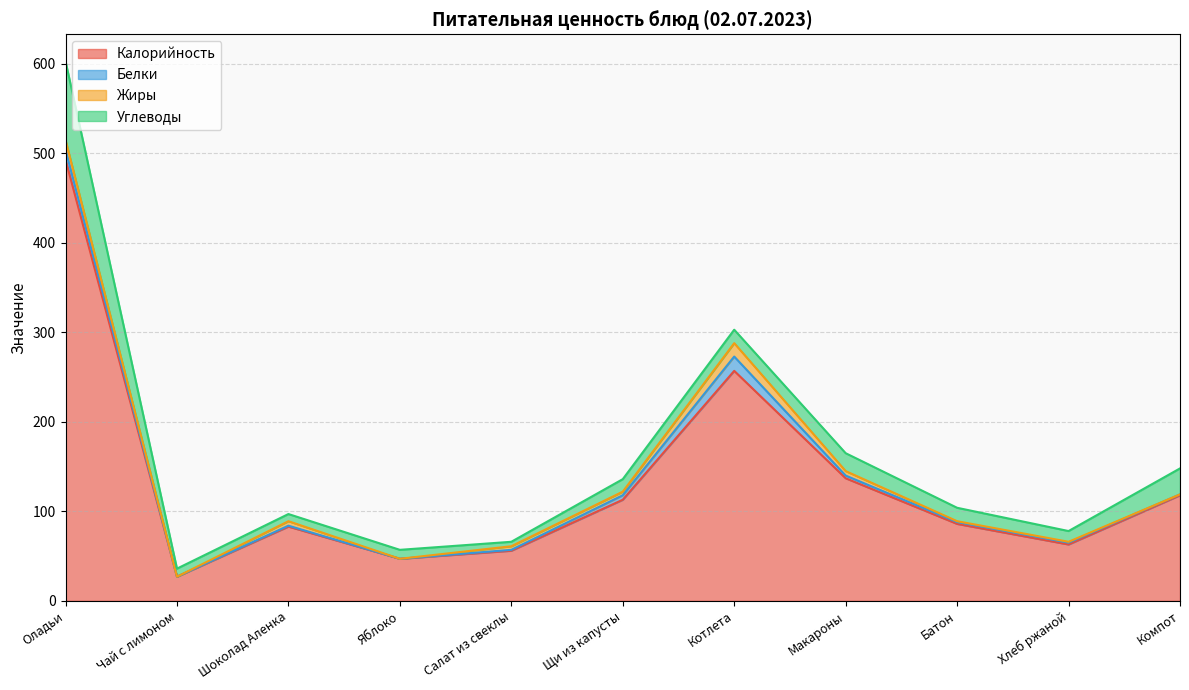

Which has a higher value, Оладьи or Макароны?

Оладьи